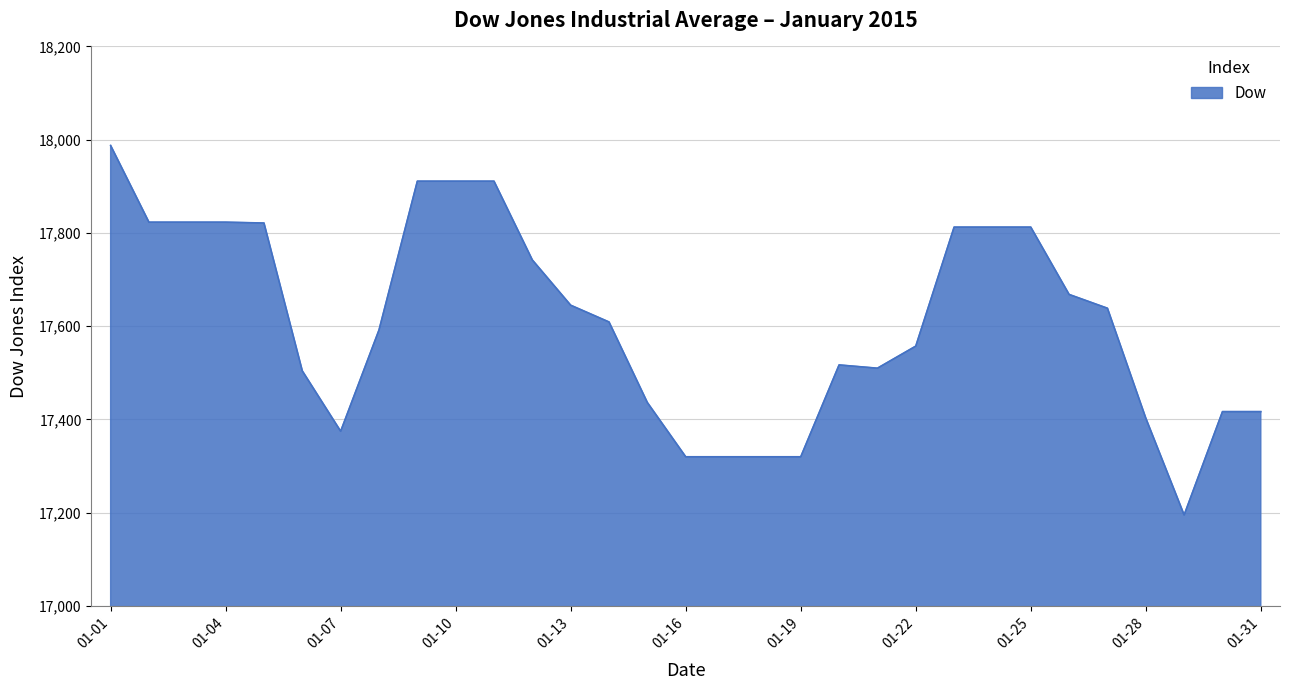

What is the difference between the maximum and minimum values?

792.4